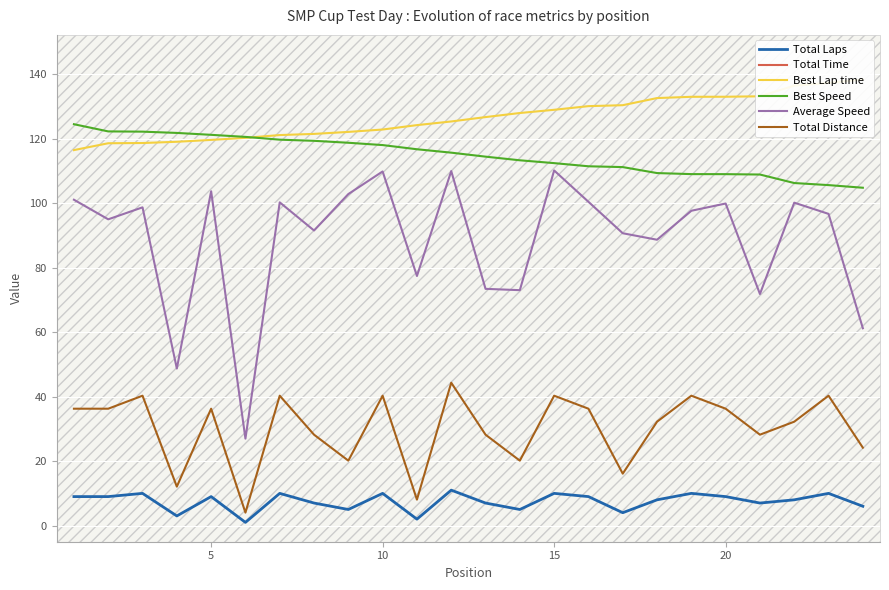

What is the highest value of the Average Speed series?

110.2